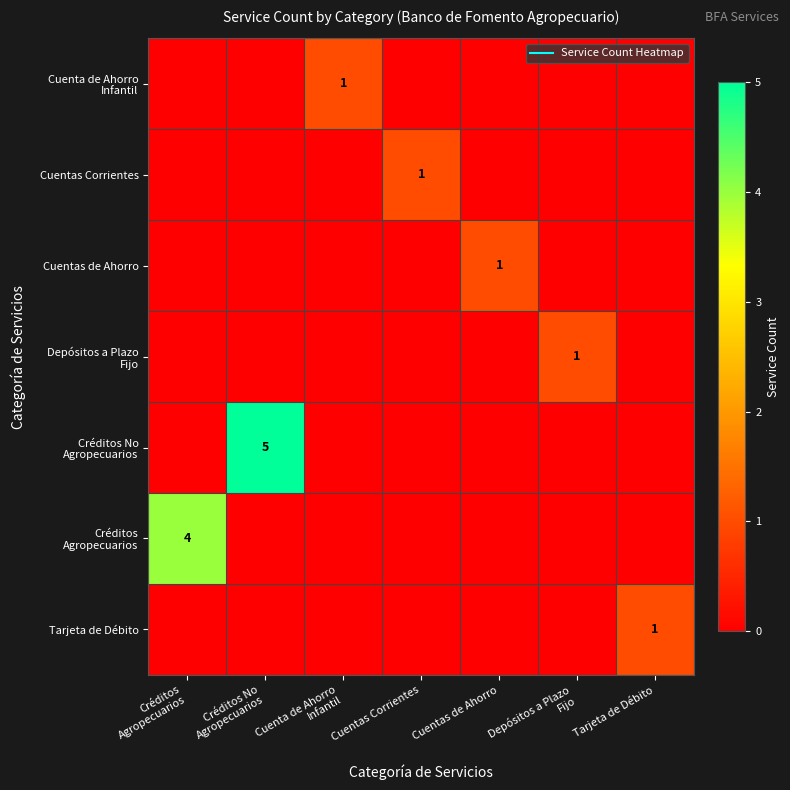

Rank the categories by Cuentas Corrientes value from highest to lowest.

Cuentas Corrientes, Créditos Agropecuarios, Créditos No Agropecuarios, Cuenta de Ahorro Infantil, Cuentas de Ahorro, Depósitos a Plazo Fijo, Tarjeta de Débito